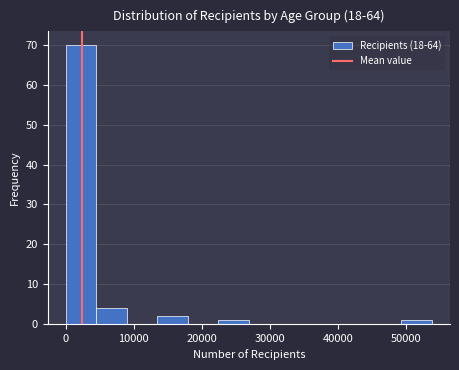

Which range on the x-axis has the tallest bar?

0 to 4000